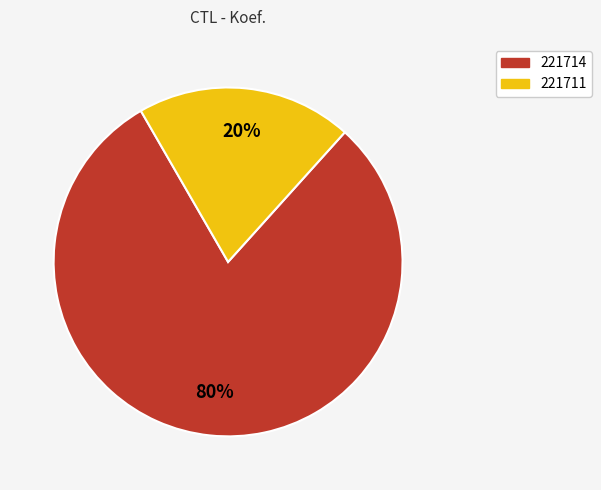

Does 221714 represent more than half of the total?

Yes